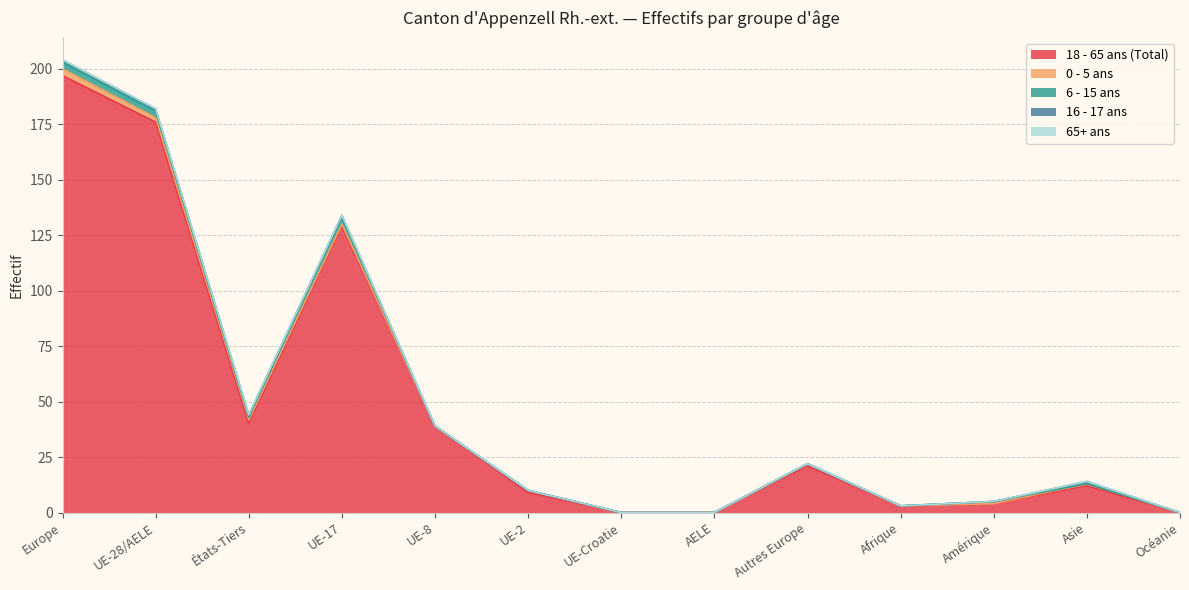

Is it true that 0 - 5 ans equals 1 at UE-17?

True